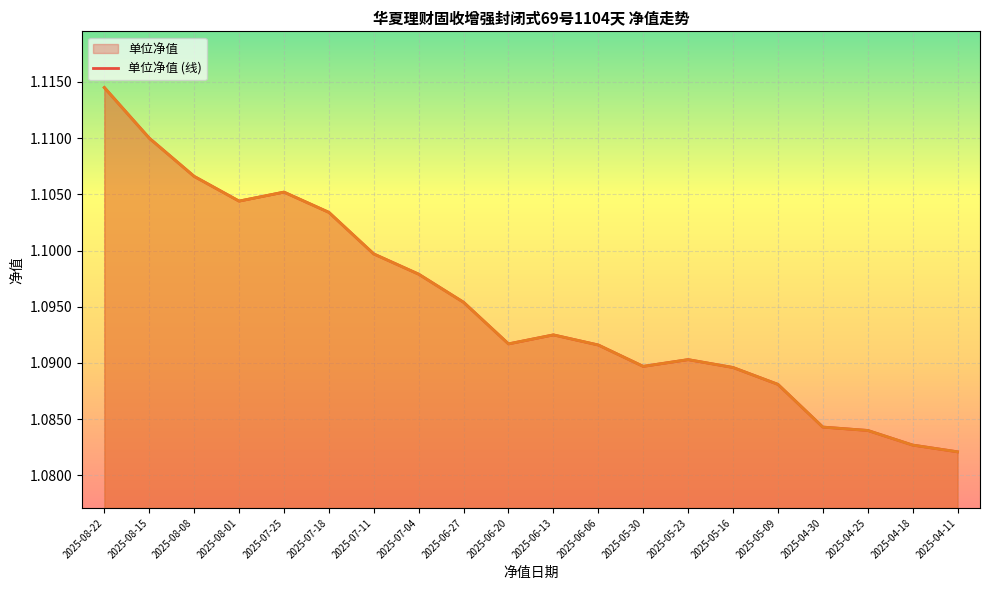

Does the chart display data point markers on the line(s)?

No